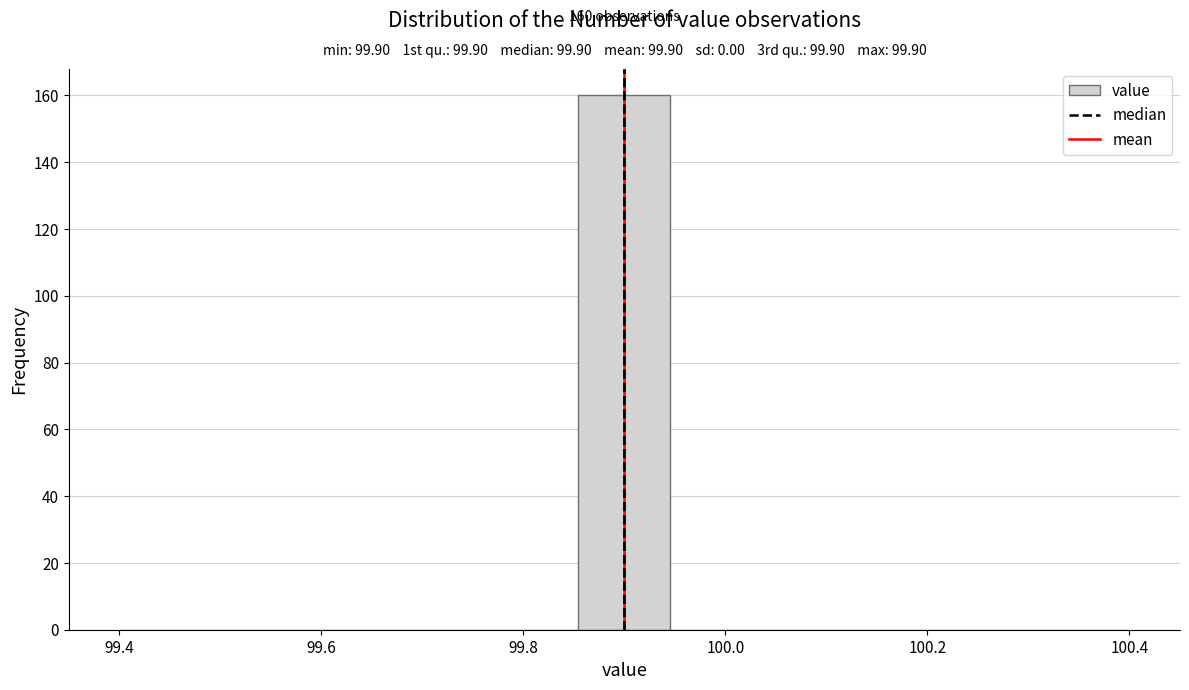

Which range on the x-axis has the tallest bar?

99.86 to 99.94